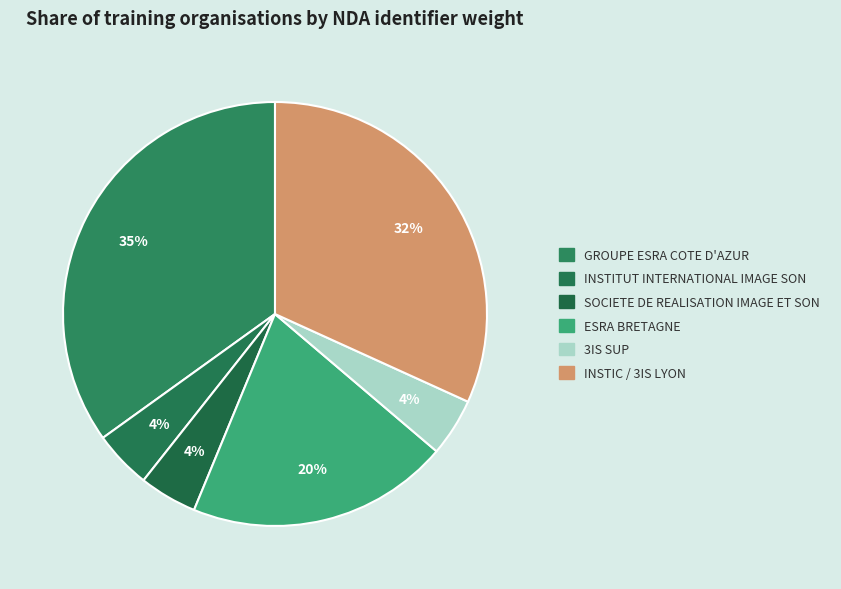

Count the number of slices in the pie.

6